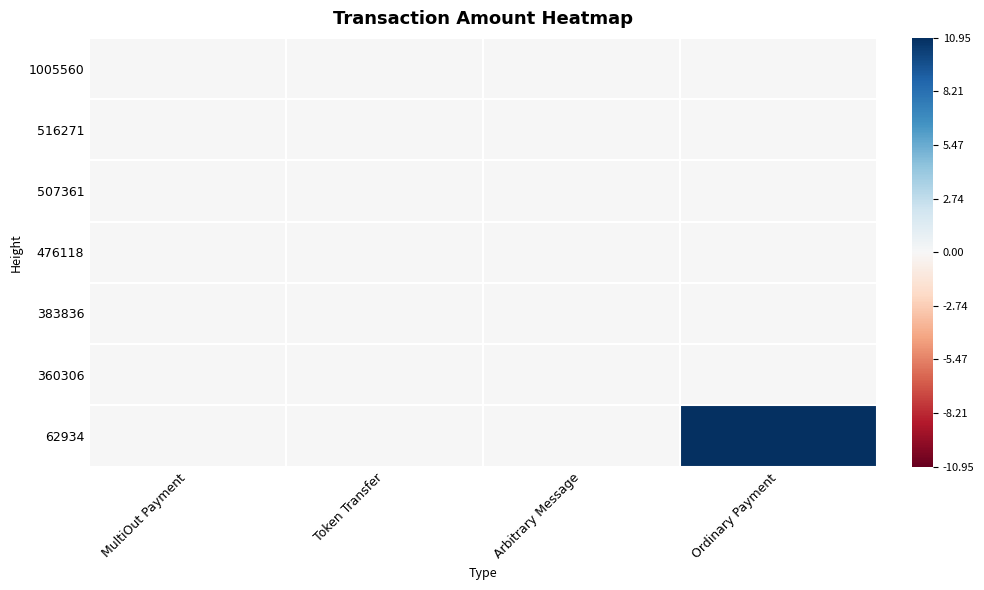

Reading left to right, list all the values displayed in this chart.

1005560: MultiOut Payment=0.0	Token Transfer=0.0	Arbitrary Message=0.0	Ordinary Payment=0.0
516271: MultiOut Payment=0.0	Token Transfer=0.0	Arbitrary Message=0.0	Ordinary Payment=0.0
507361: MultiOut Payment=0.0	Token Transfer=0.0	Arbitrary Message=0.0	Ordinary Payment=0.0
476118: MultiOut Payment=0.0	Token Transfer=0.0	Arbitrary Message=0.0	Ordinary Payment=0.0
383836: MultiOut Payment=0.0	Token Transfer=0.0	Arbitrary Message=0.0	Ordinary Payment=0.0
360306: MultiOut Payment=0.0	Token Transfer=0.0	Arbitrary Message=0.0	Ordinary Payment=0.0
62934: MultiOut Payment=0.0	Token Transfer=0.0	Arbitrary Message=0.0	Ordinary Payment=10.9